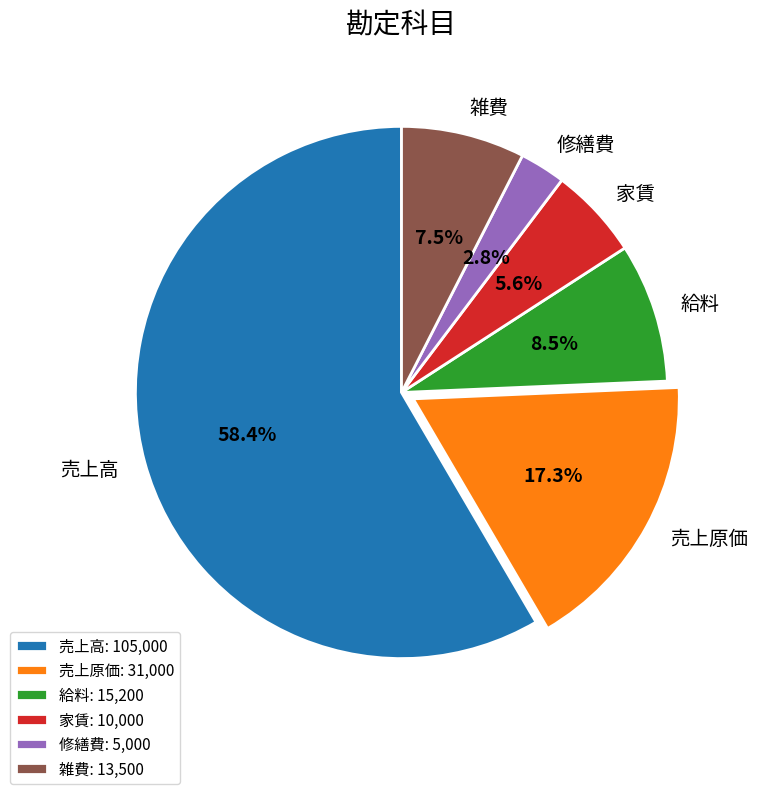

Does any single category account for the majority?

Yes